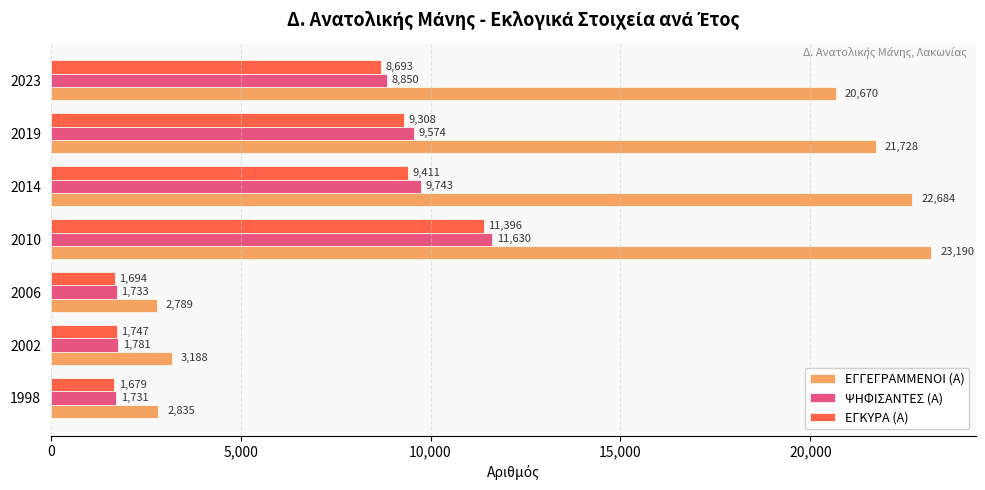

Which series has the largest total across all categories?

ΕΓΓΕΓΡΑΜΜΕΝΟΙ (Α)